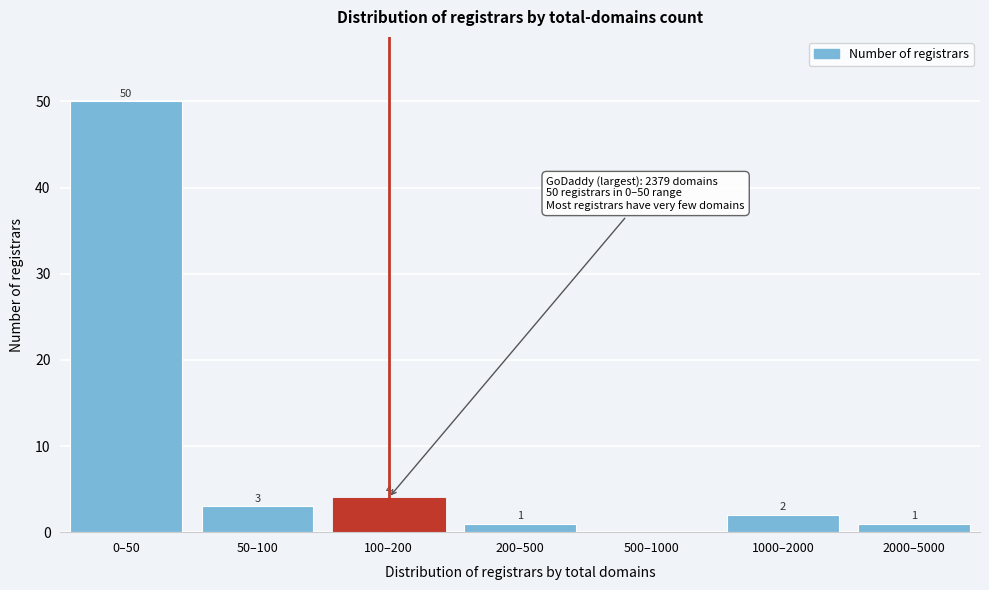

Reading right to left, what are all the values shown in this chart?

2000–5000=1	1000–2000=2	500–1000=0	200–500=1	100–200=4	50–100=3	0–50=50